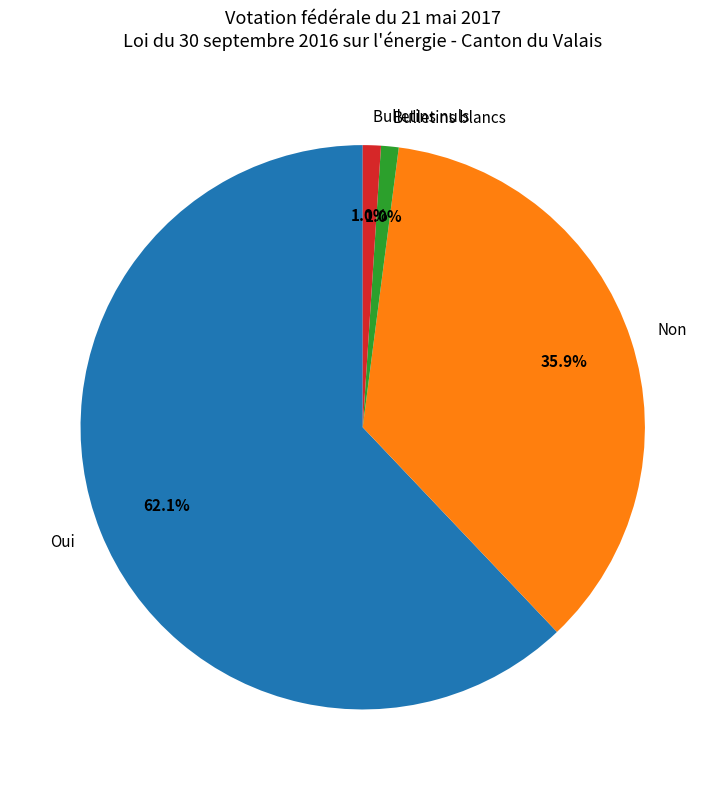

Which category has the biggest portion of the pie?

Oui